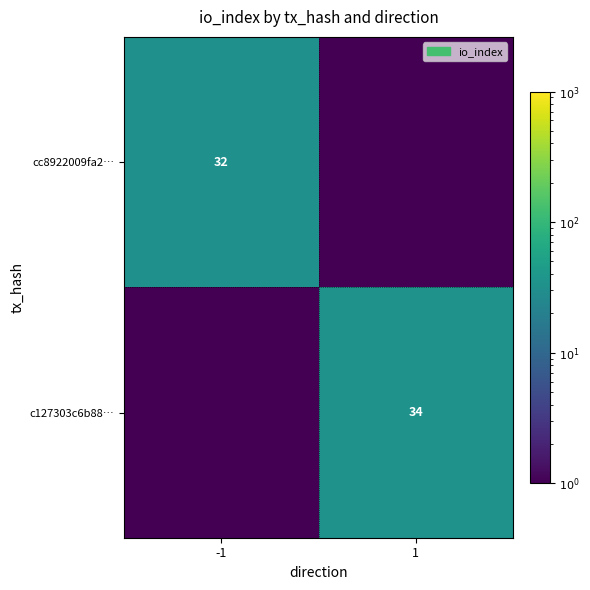

Is the value of c127303c6b88… at 1 greater than the value of cc8922009fa2… at -1?

Yes